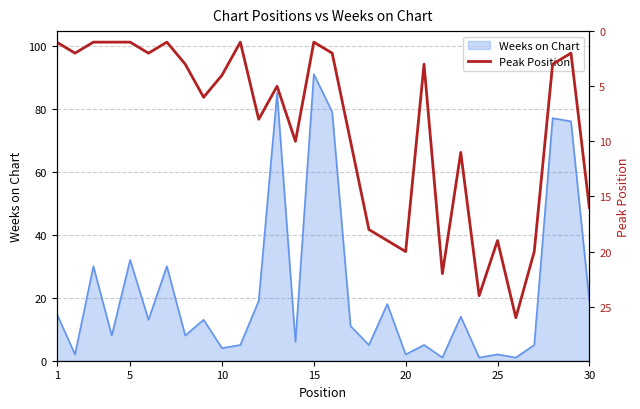

At which label does Weeks on Chart reach its peak?

15